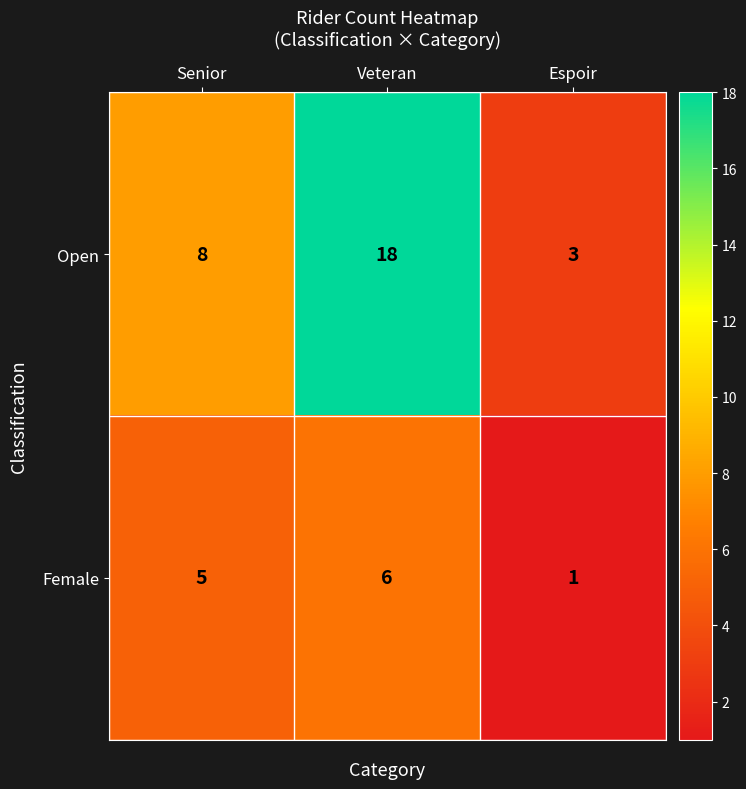

What is the spread (max minus min) of values at Espoir?

2